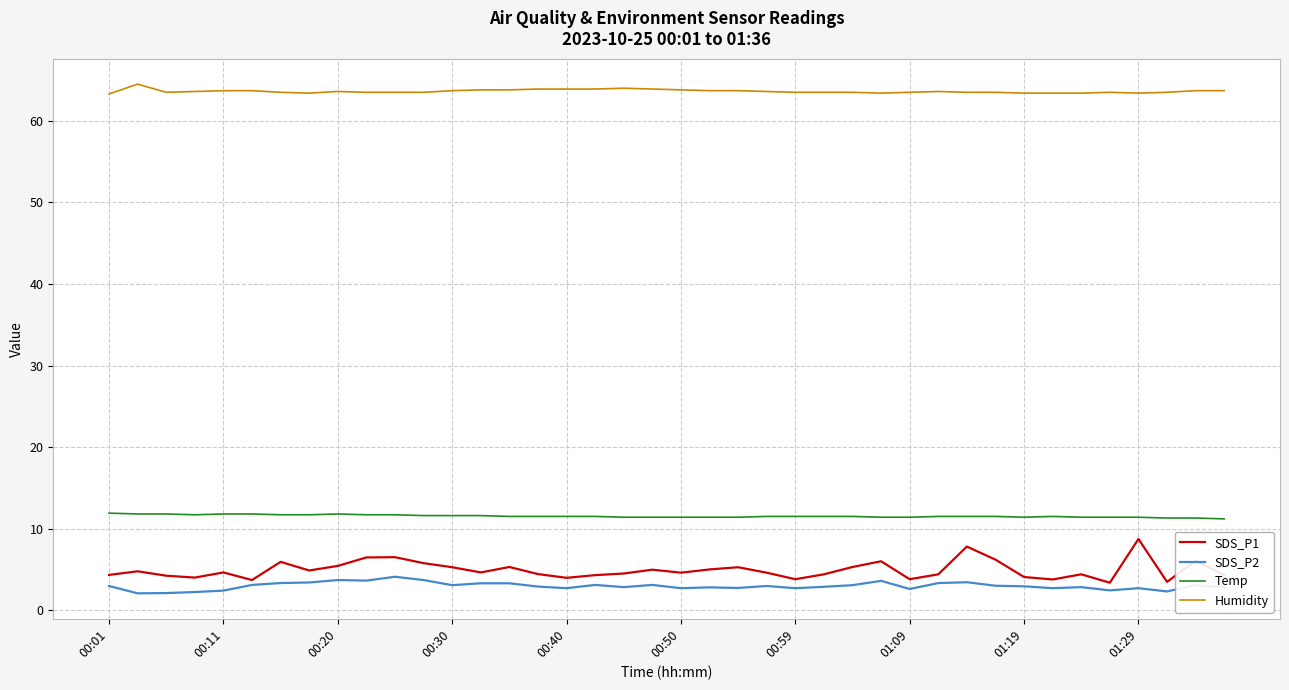

True or false: SDS_P1 and Humidity intersect in this chart.

False